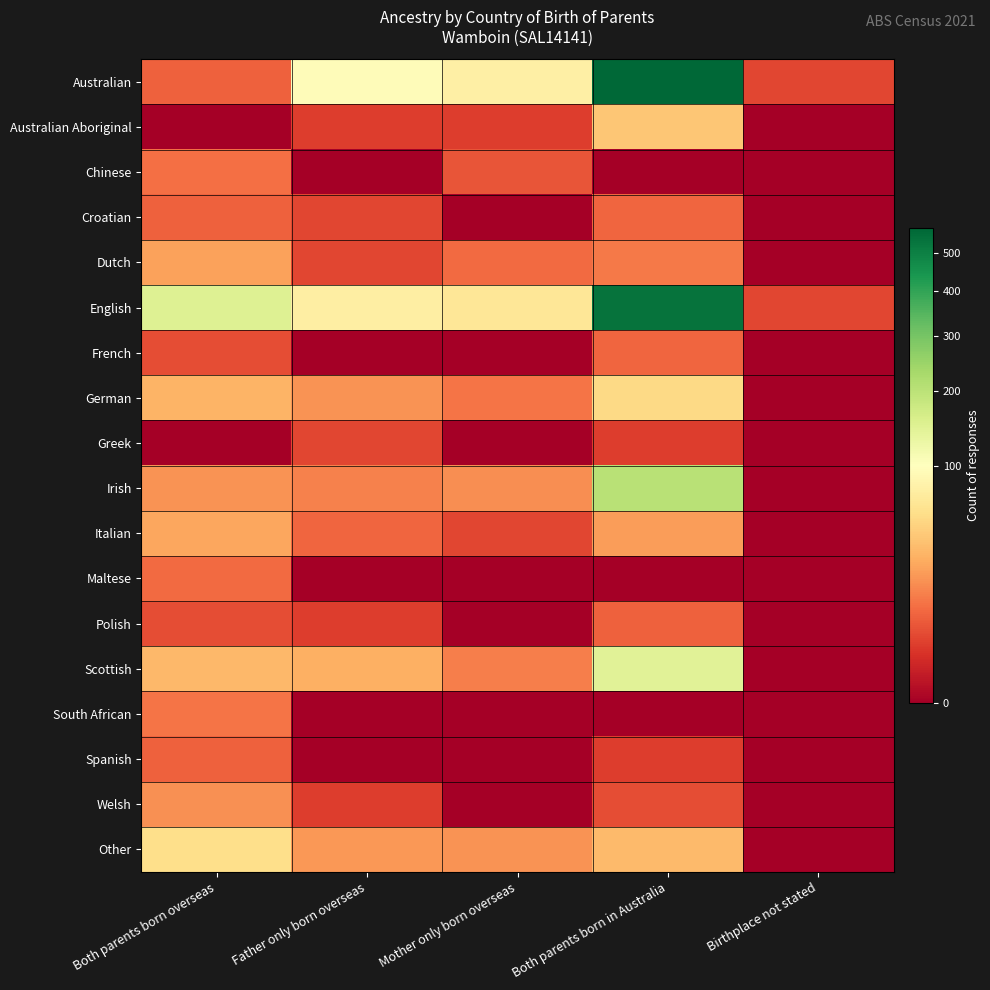

Between Both parents born in Australia and Father only born overseas, which is larger?

Both parents born in Australia